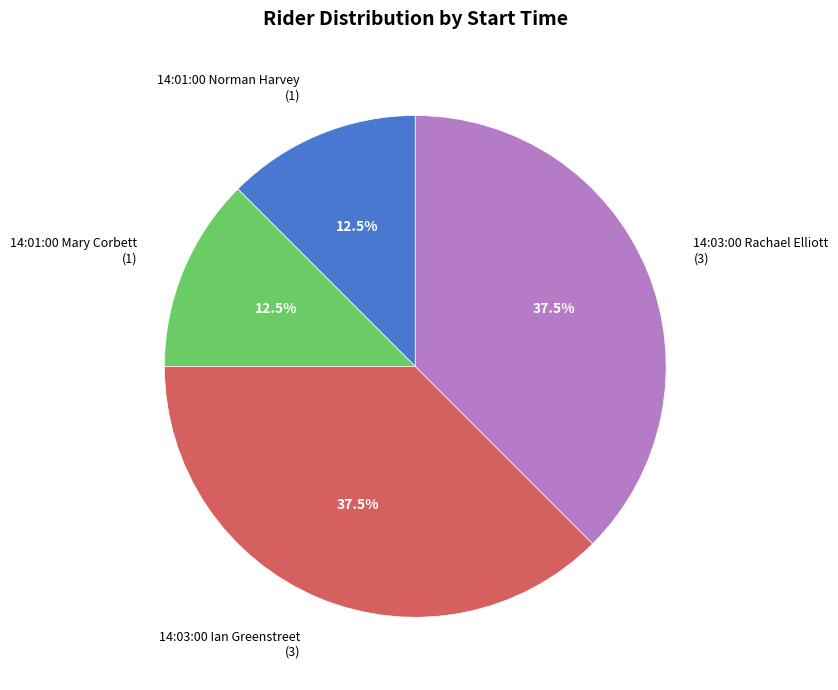

Approximately how many times larger is the value at 14:03:00 Rachael Elliott (3) compared to 14:03:00 Ian Greenstreet (3)?

1.0